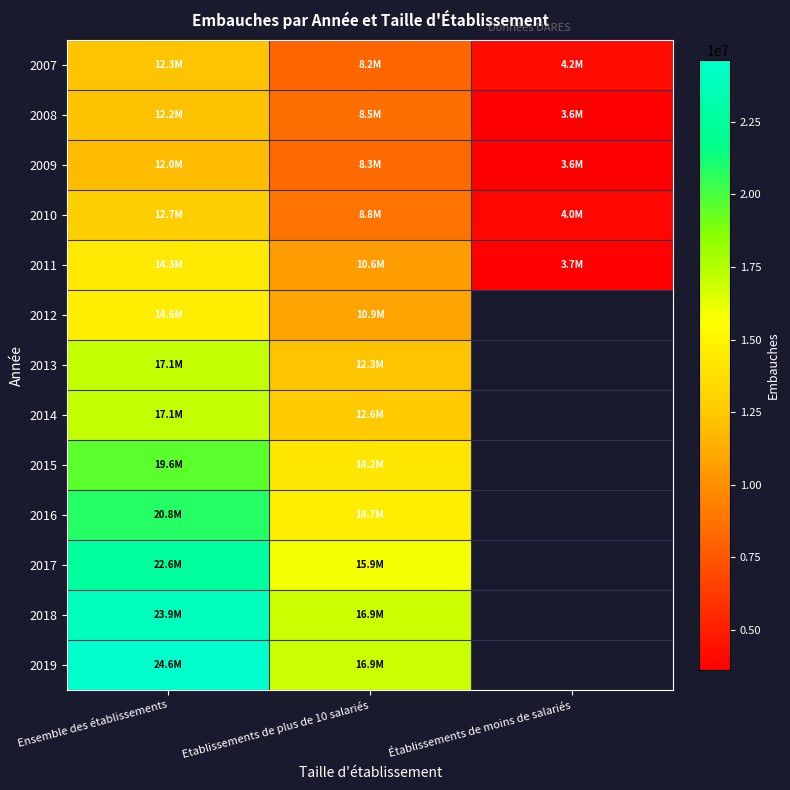

At how many categories does at least one series exceed 18585308?

1